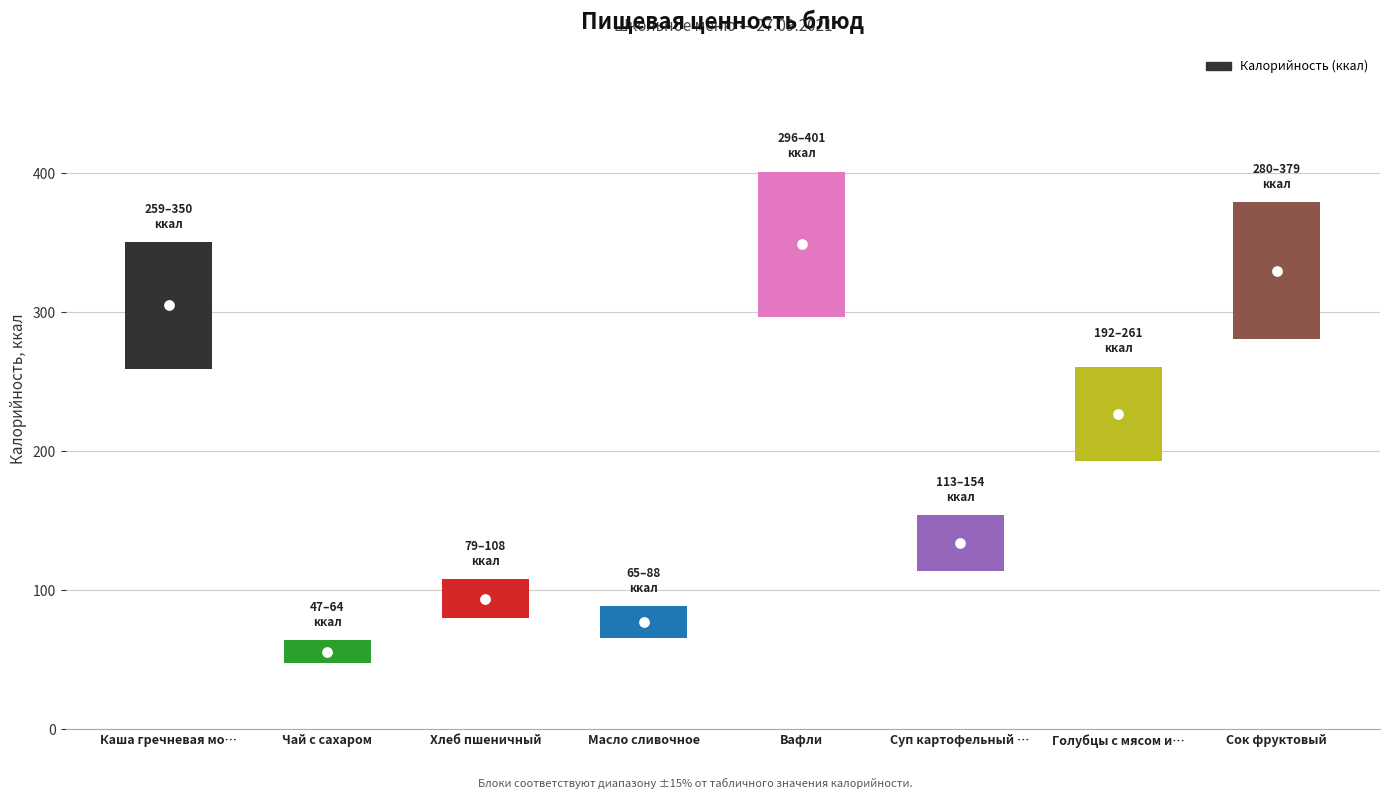

Between Каша гречневая мо… and Суп картофельный …, which is larger?

Каша гречневая мо…